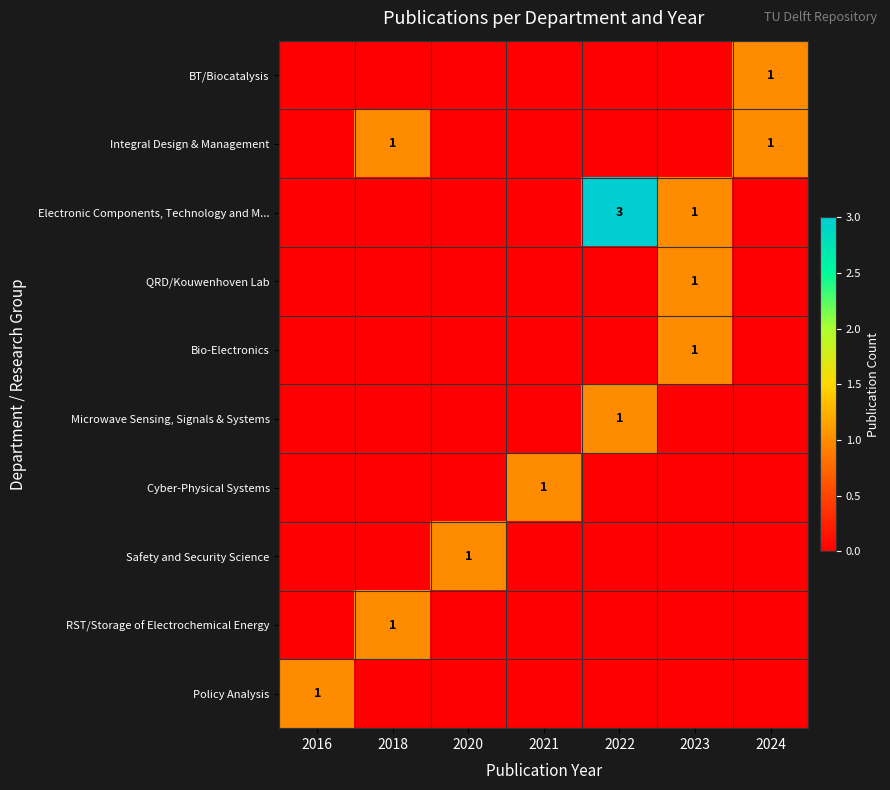

At which category is the sum across all series the highest?

2022